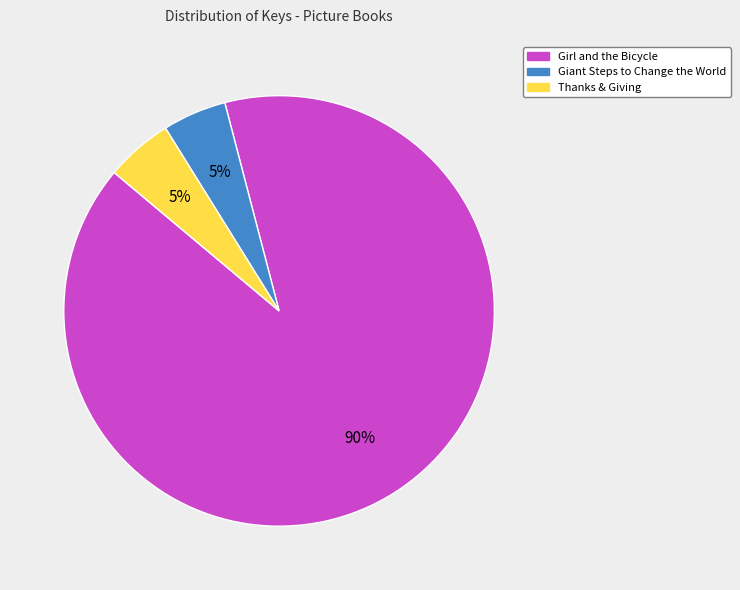

Which slice represents more than half of the pie?

Girl and the Bicycle